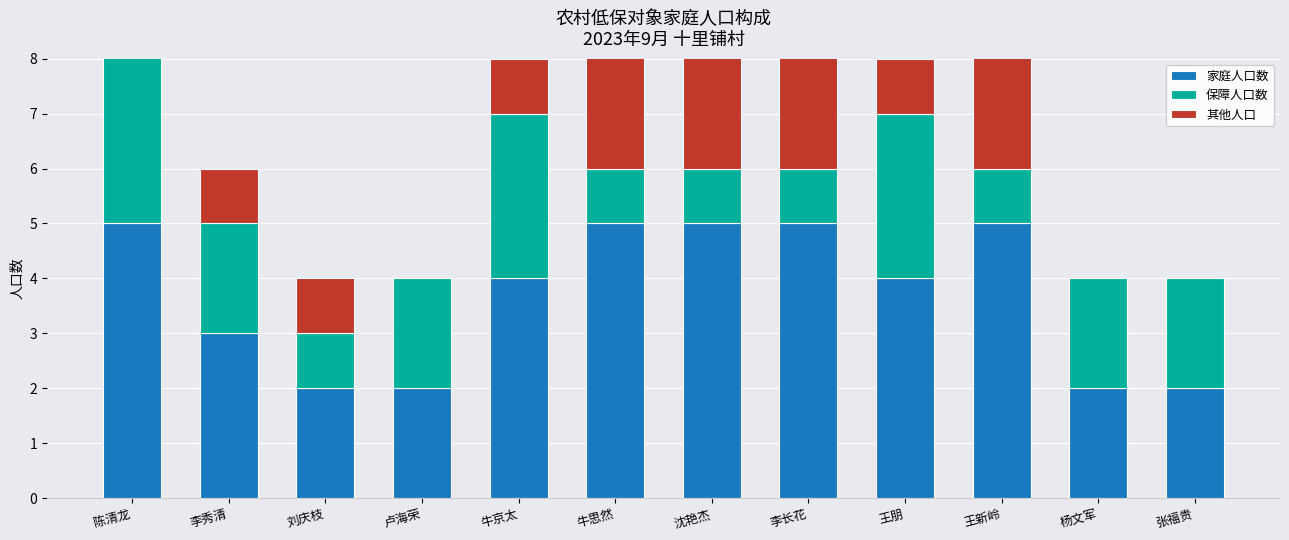

What is the difference between the 保障人口数 values at 王新岭 and 杨文军?

1